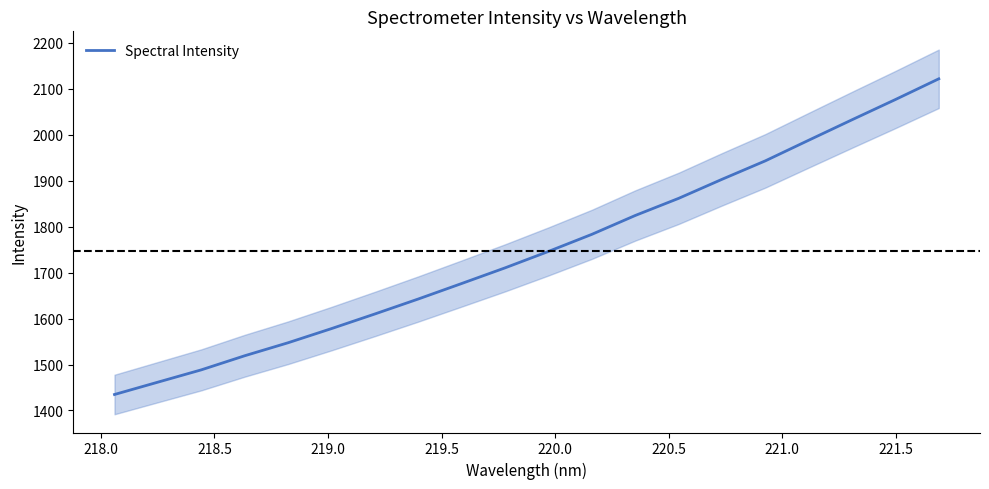

What is the highest value of the Spectral Intensity series?

2122.0